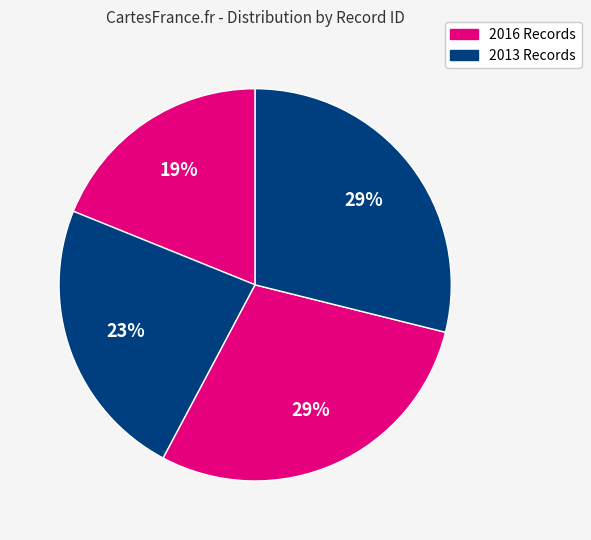

Count the number of slices in the pie.

4